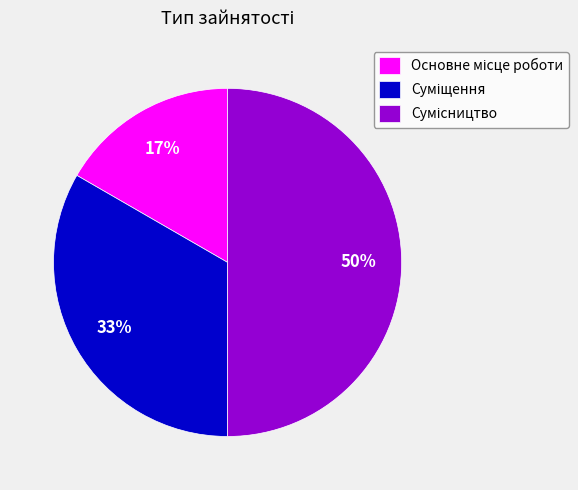

To the nearest percent, what is the average slice percentage?

33%